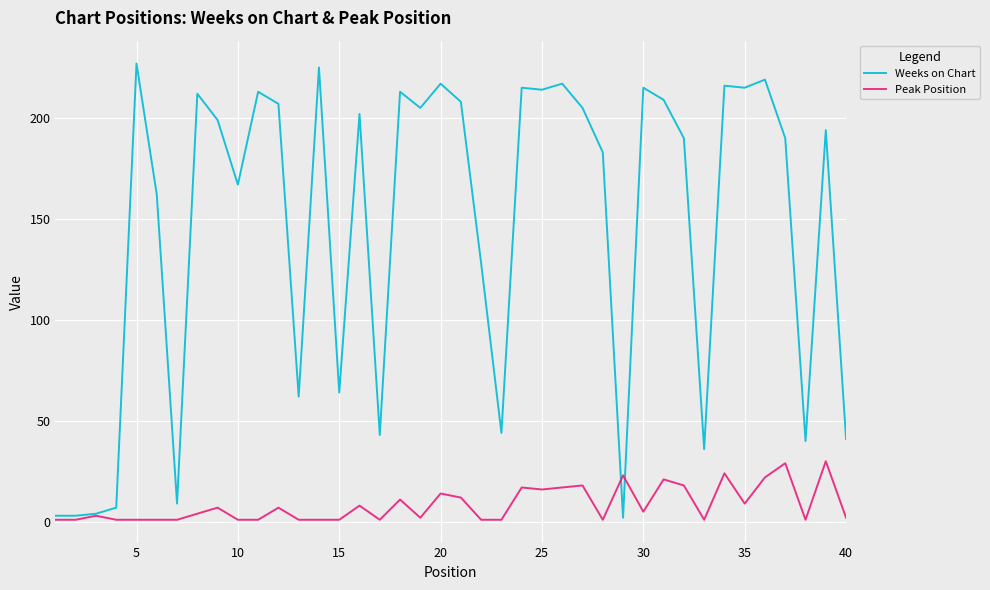

Which series has the largest range (max minus min)?

Weeks on Chart